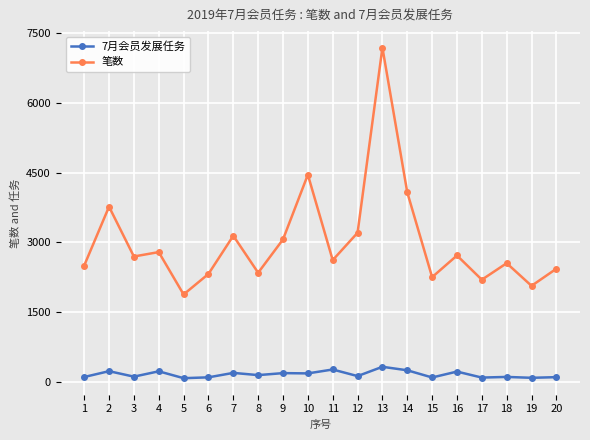

Does the chart display data point markers on the line(s)?

Yes